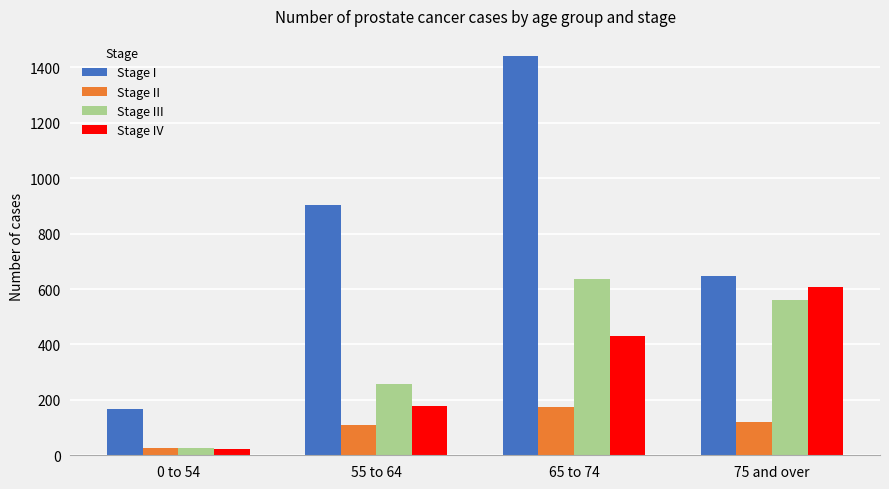

What position from the left is 0 to 54?

1